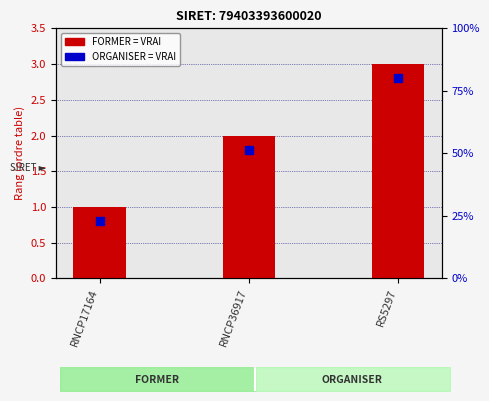

At which category is the sum across all series the highest?

RS5297